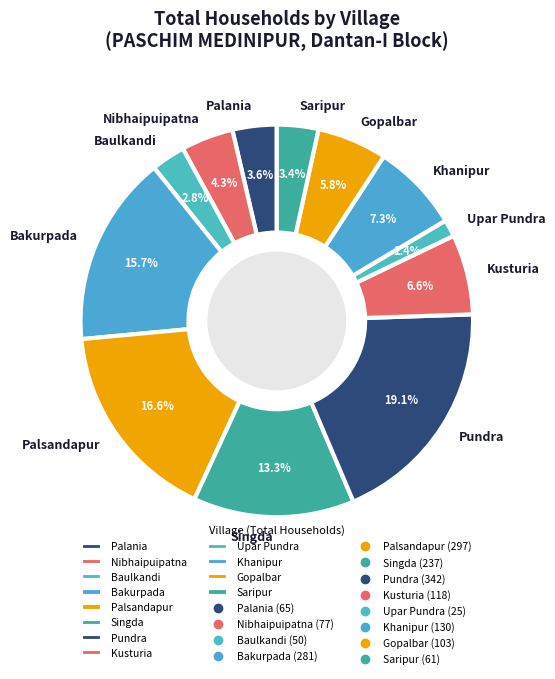

To the nearest percent, what percentage of the pie is Palania?

4%